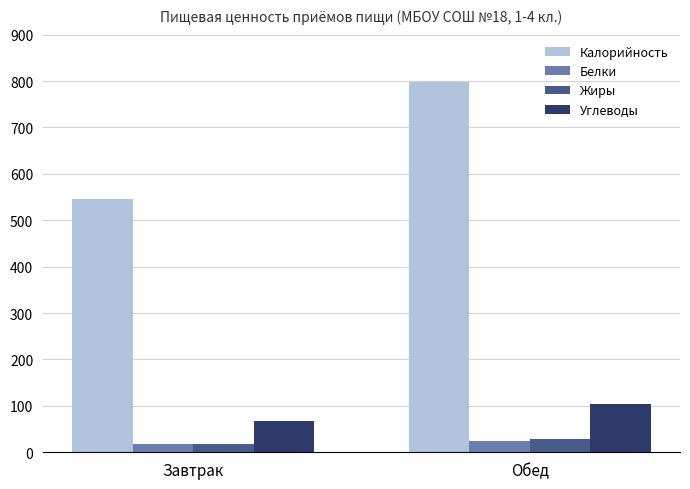

How many data points in Жиры are above 29?

1